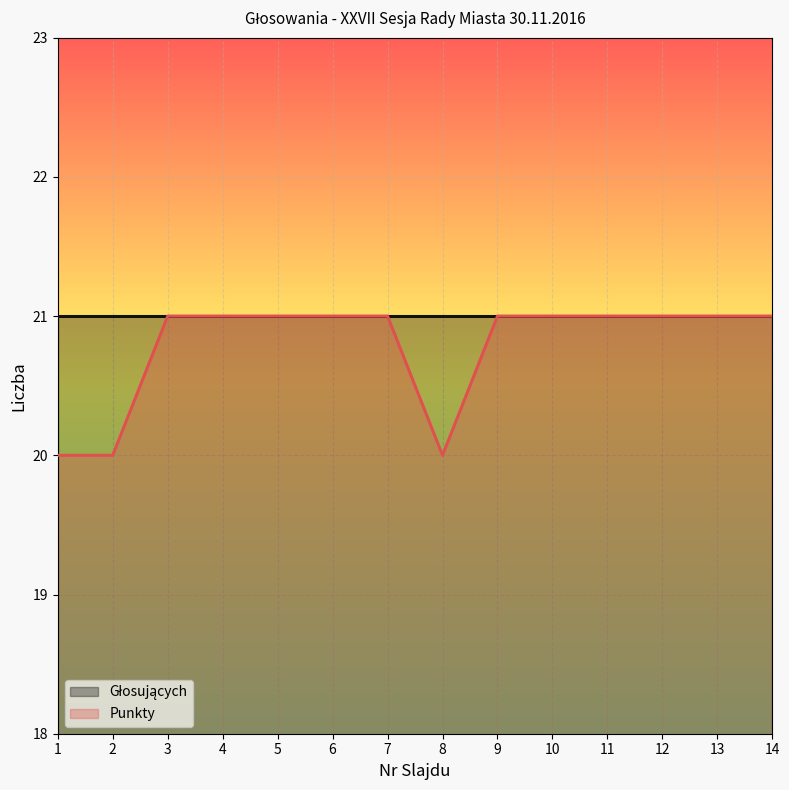

Reading left to right, list all the values displayed in this chart.

1=20	2=20	3=21	4=21	5=21	6=21	7=21	8=20	9=21	10=21	11=21	12=21	13=21	14=21